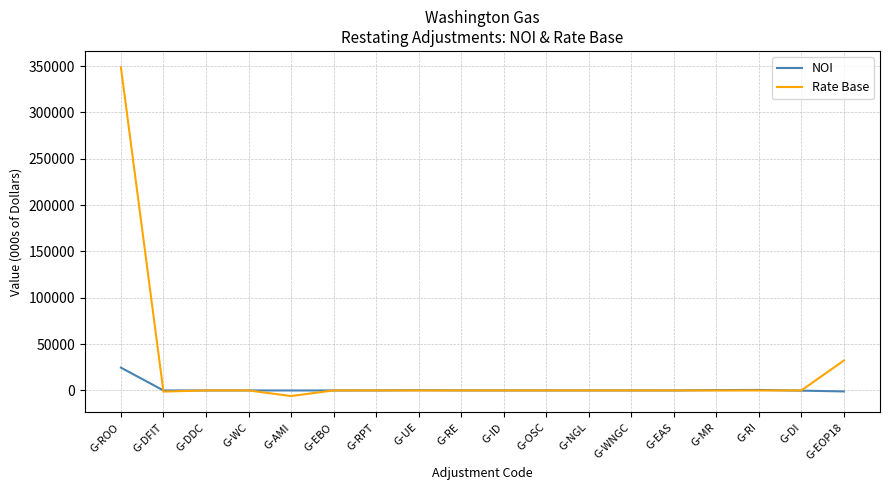

What is the total value across all series at G-RI?

555.4